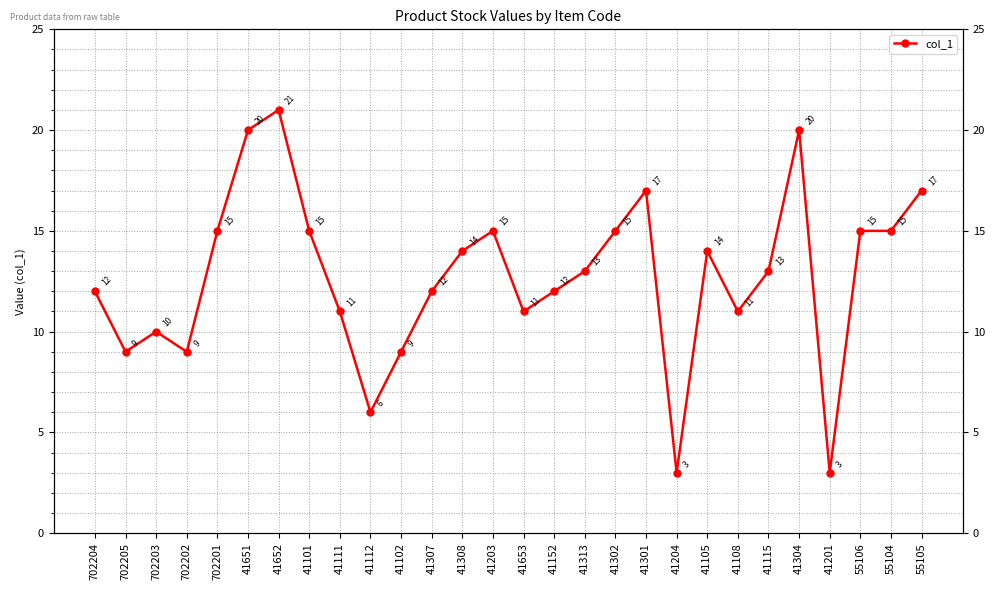

Which category has the lowest value across all series?

41204